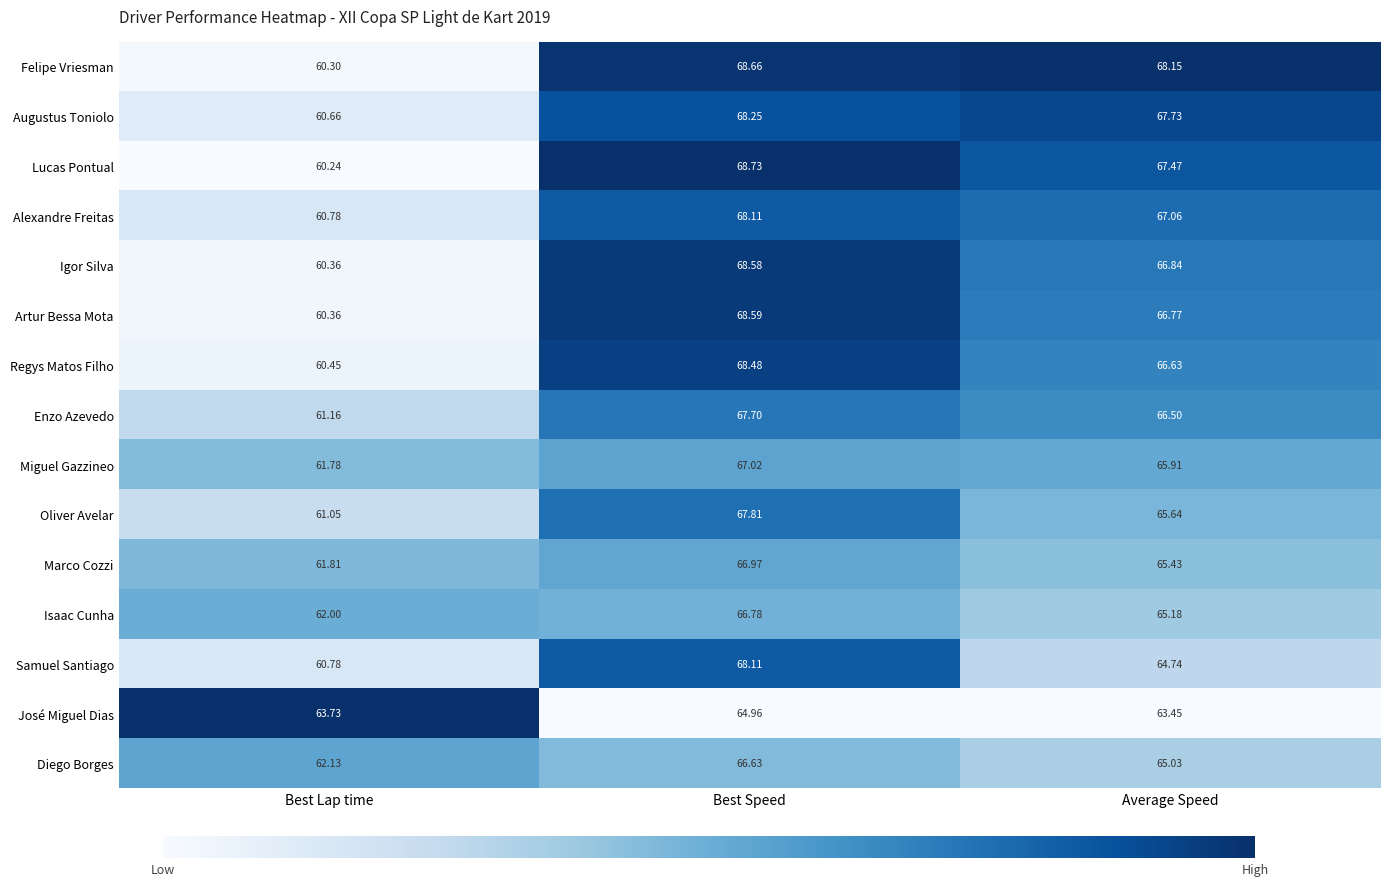

At which category is the sum across all series the highest?

Best Speed